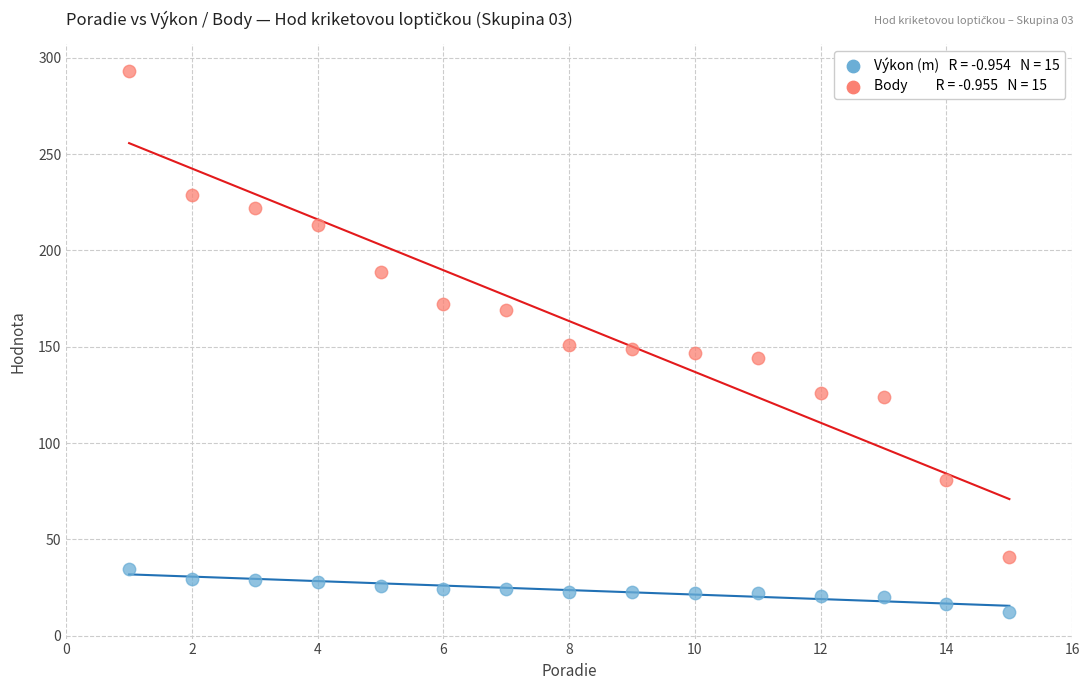

Across all data points, what is the range of Y values (max minus min)?

280.4